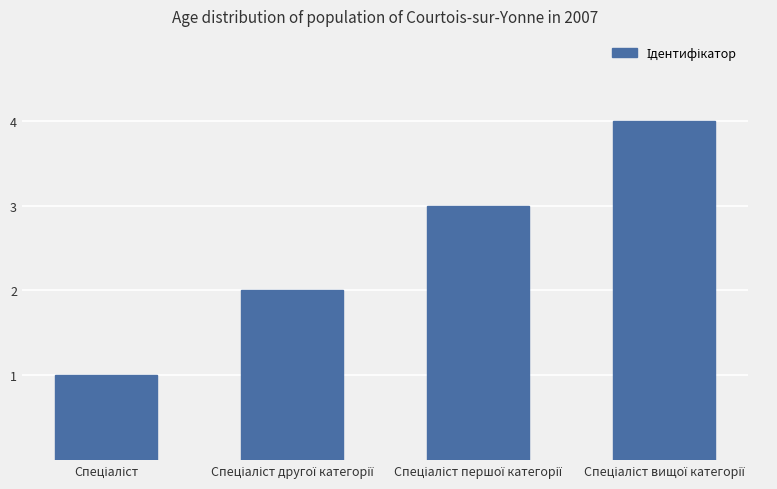

What is the greatest value displayed?

4